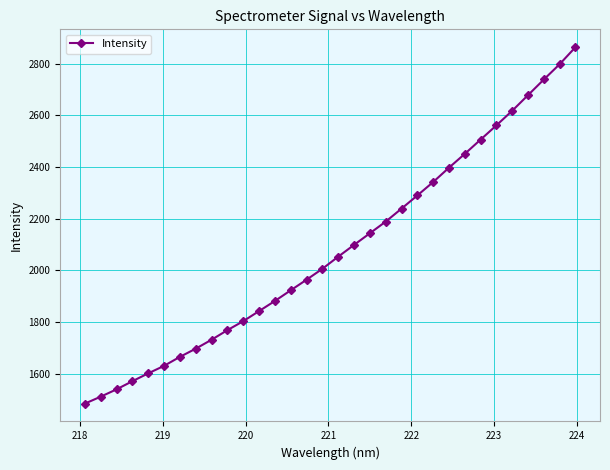

What is the greatest value displayed?

2863.6